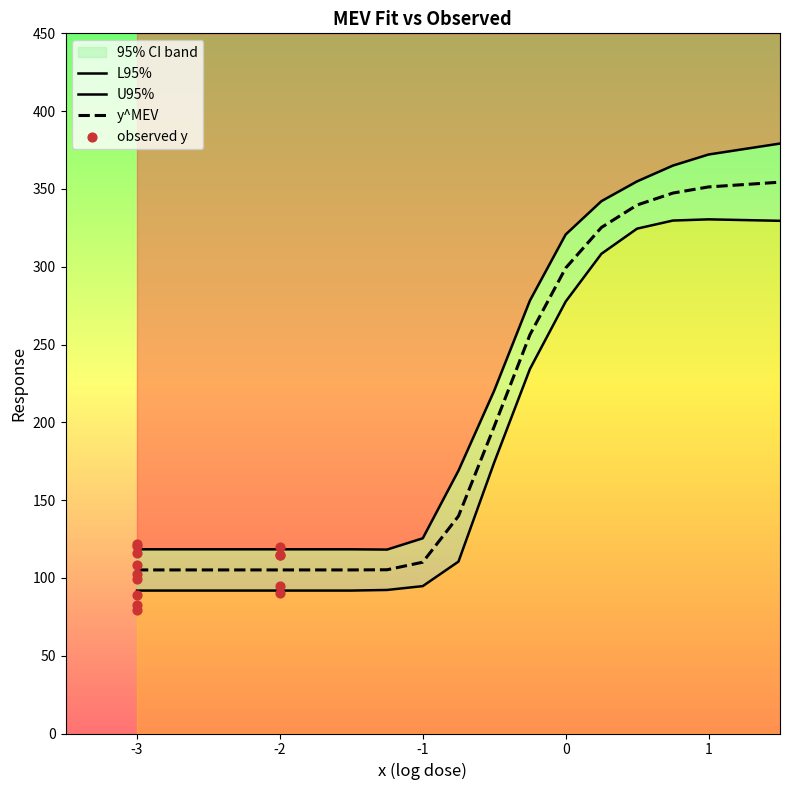

What is the ratio of the value at -3 to the value at -2?

1.1